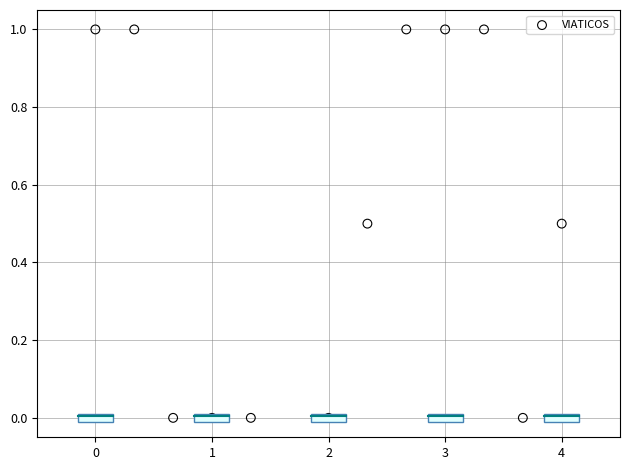

What is the average Y value?

0.5